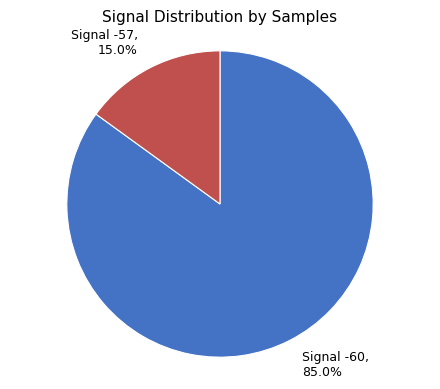

Which has a higher value, Signal -60, 85.0% or Signal -57, 15.0%?

Signal -60, 85.0%